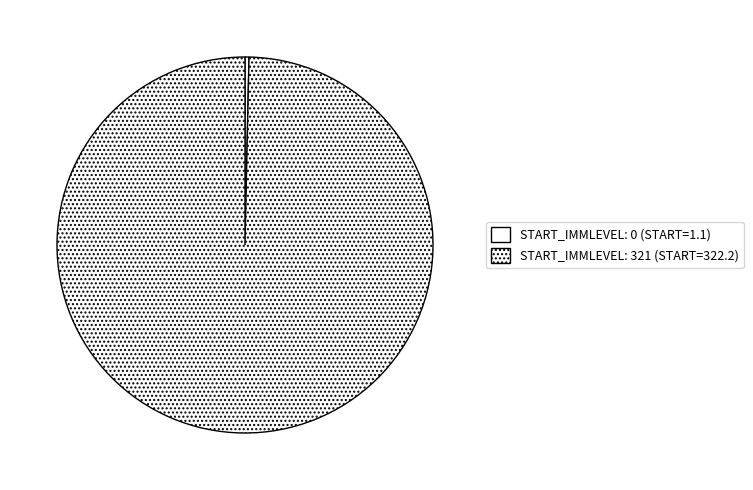

To the nearest percent, what is the difference between the largest and smallest slice percentages?

99%